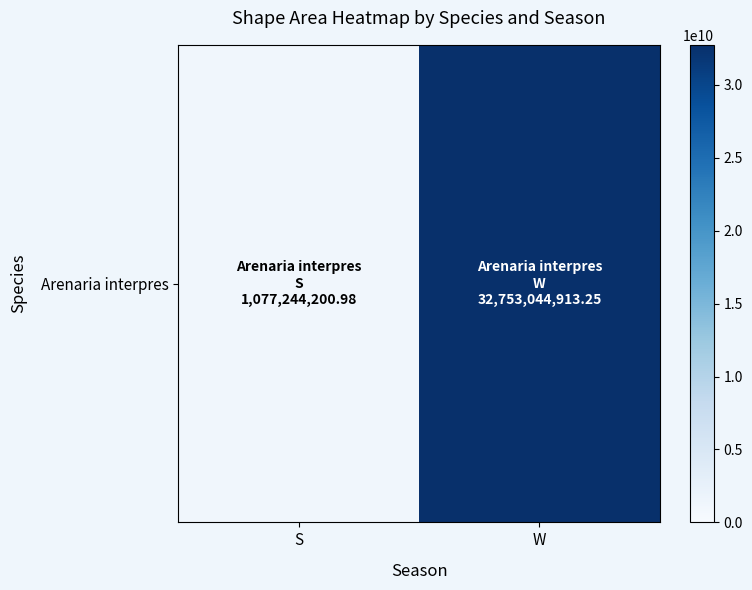

The value at W is 32753044913.2. True or false?

True